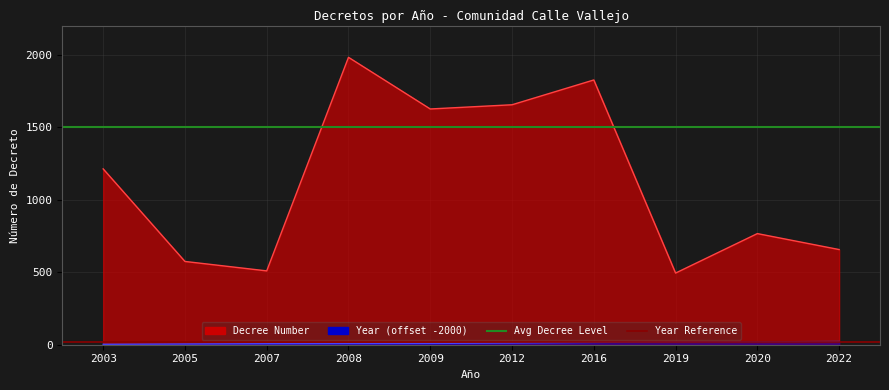

What is the value of the Avg Decree Level point at the 1st from the left?

1500